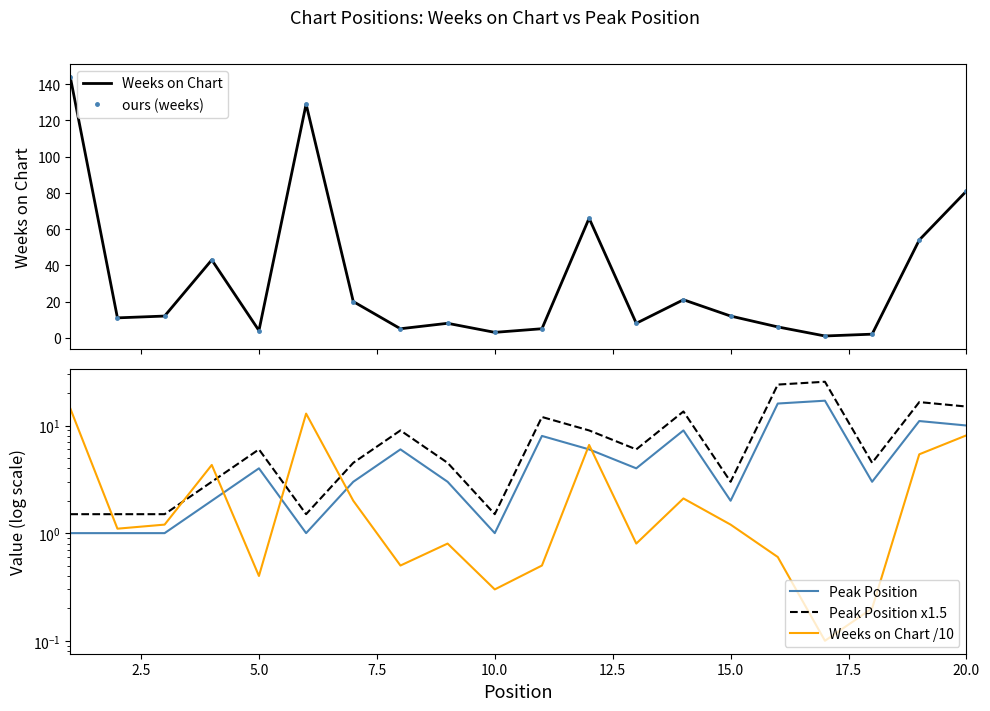

Which series has the largest range (max minus min)?

Weeks on Chart